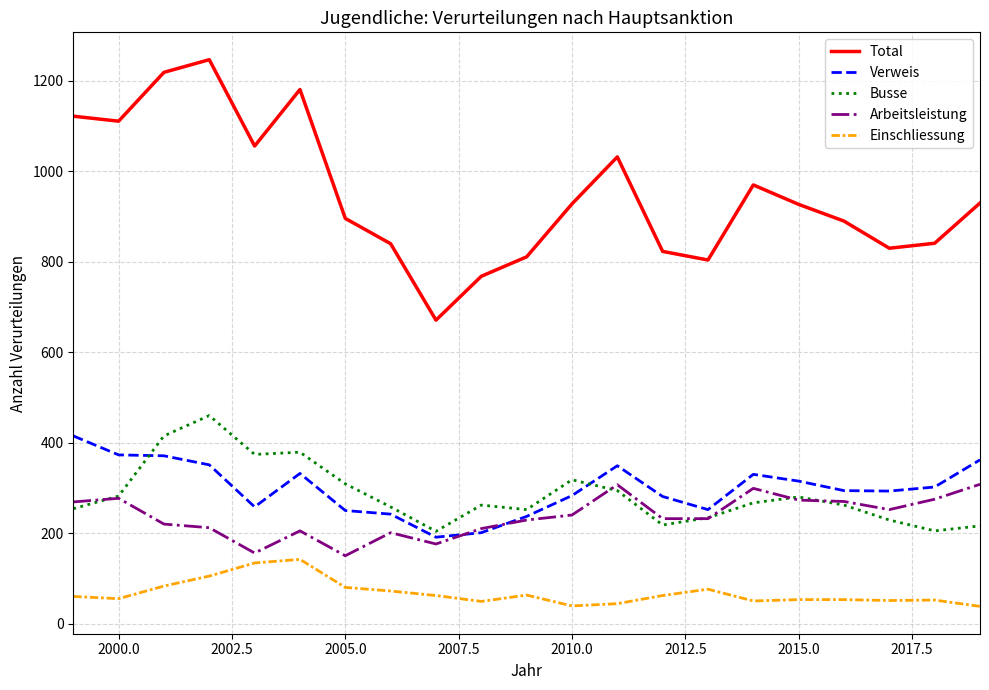

What is the greatest value displayed?

1247